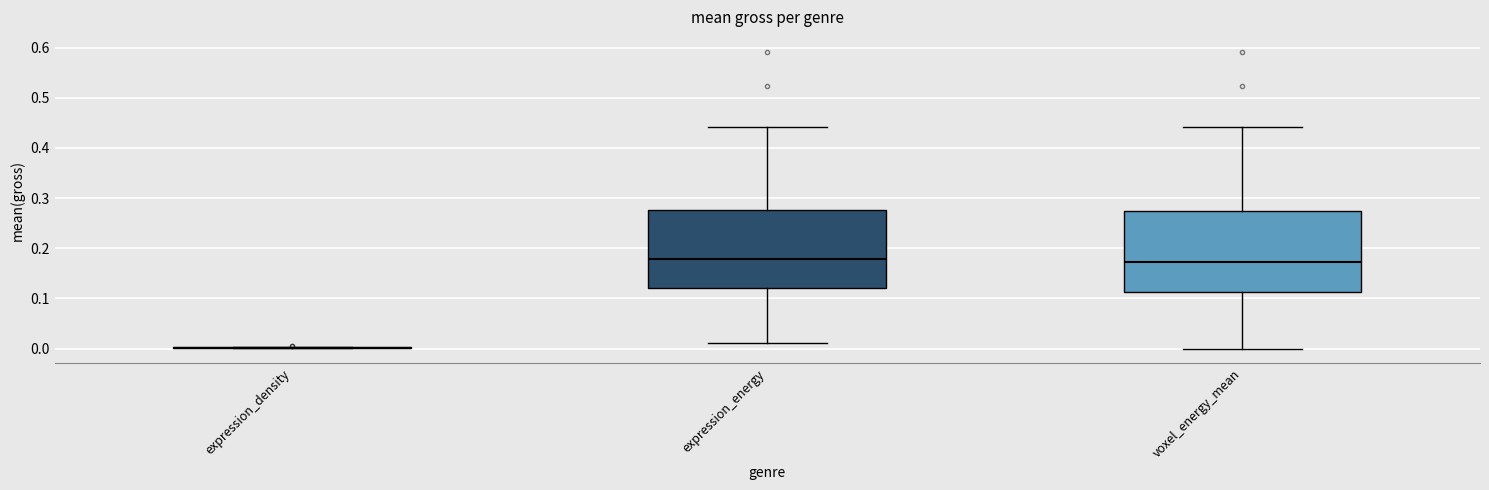

Reading left to right, read every box against the y-axis: the position of its median line, the range the box covers, and the ends of its whiskers. The values are not printed on the chart, so give them approximately, as read against the axis.

expression_density: box collapsed to a line at 0.00, whiskers 0.00 to 0.00
expression_energy: median 0.18, box 0.12 to 0.28, whiskers 0.01 to 0.44
voxel_energy_mean: median 0.17, box 0.11 to 0.27, whiskers 0.00 to 0.44